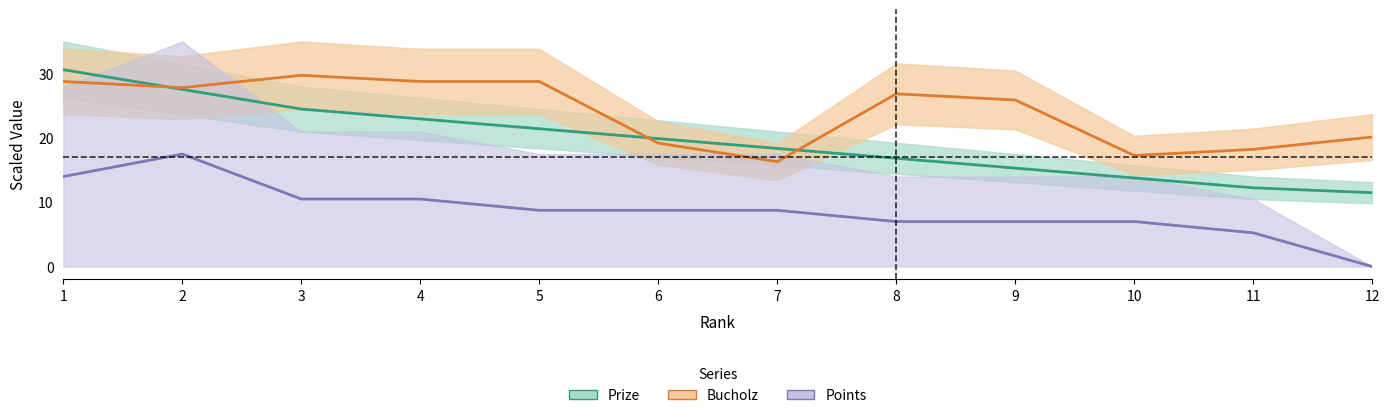

How many interior local valleys does the Bucholz series have?

3